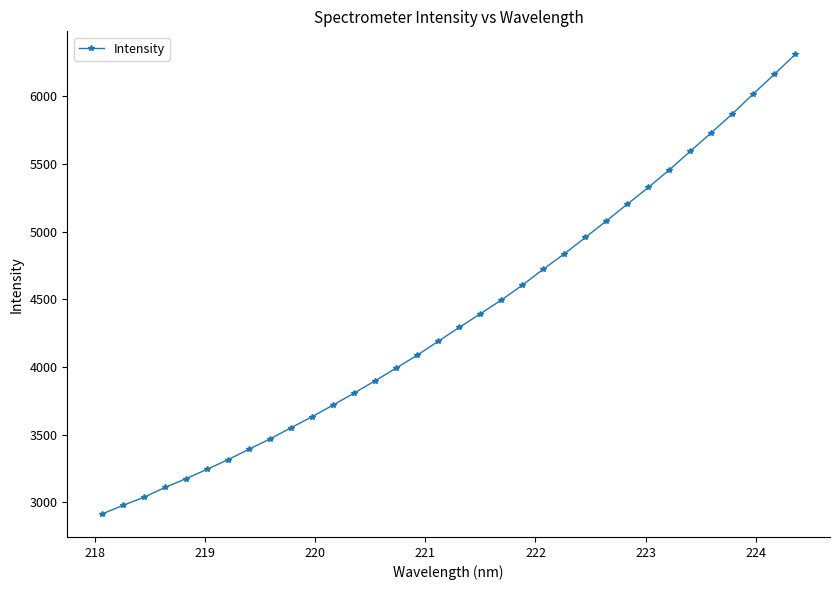

What is the value of the 27th point from the left?

5327.5